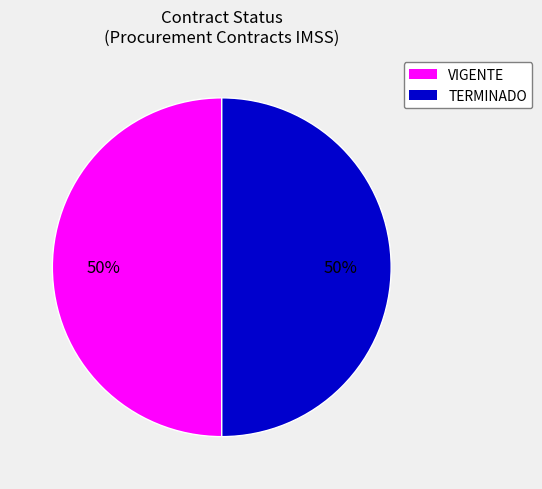

What is the ratio of the value at TERMINADO to the value at VIGENTE?

1.0